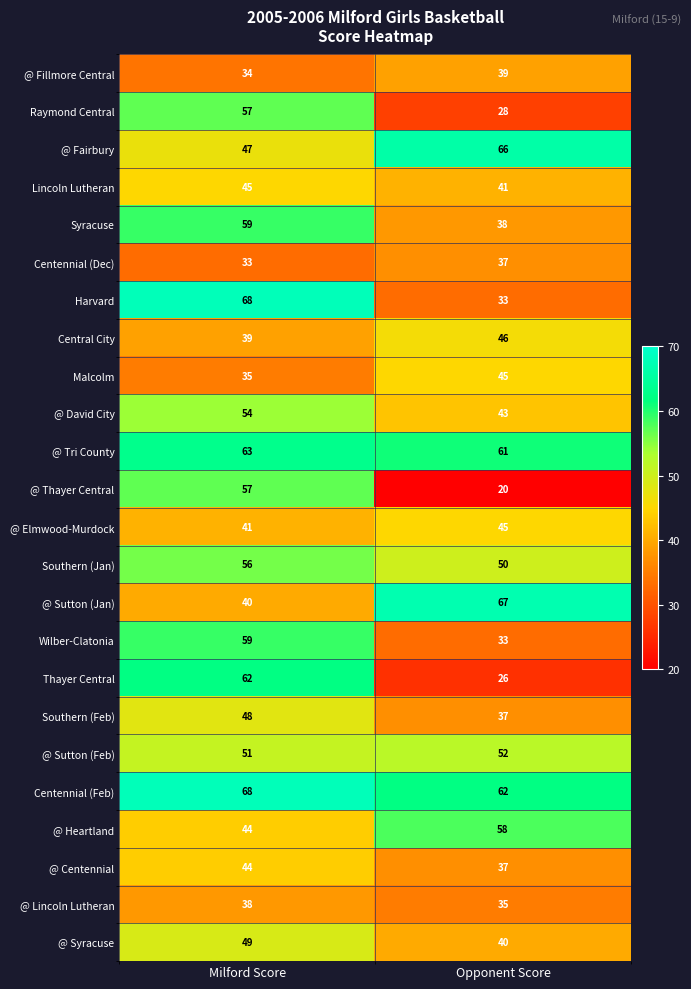

Which label corresponds to the largest value in the chart?

Milford Score